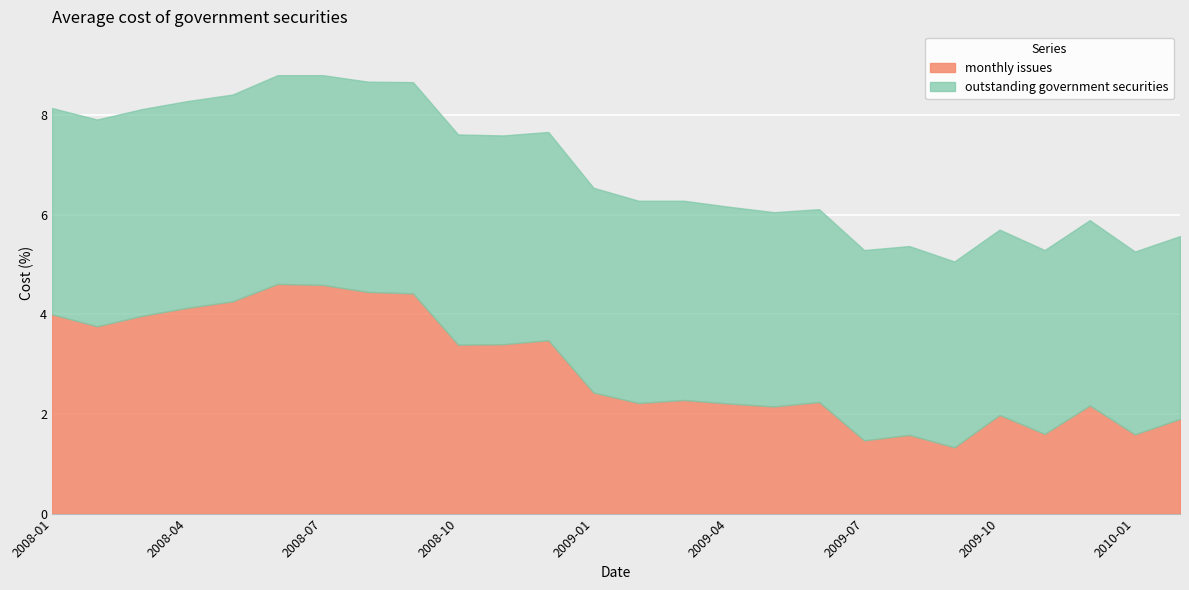

What are all the series names shown in the legend?

monthly issues, outstanding government securities